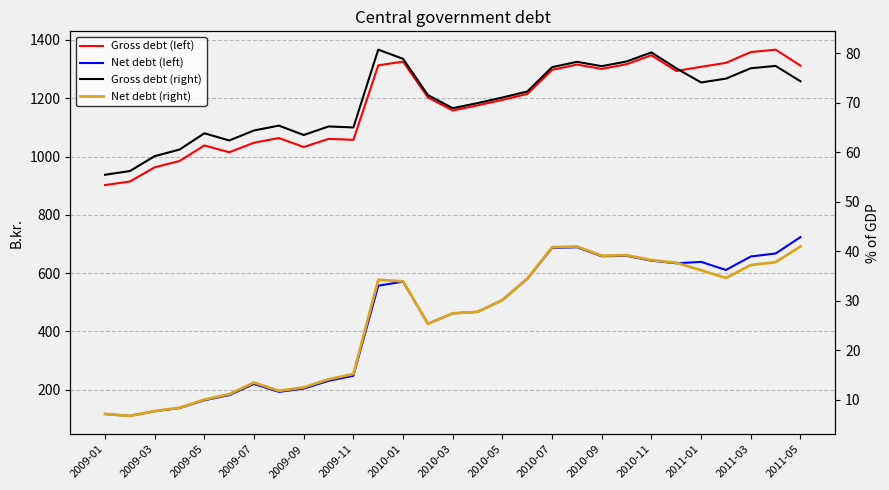

What position from the left is 2011-03?

27